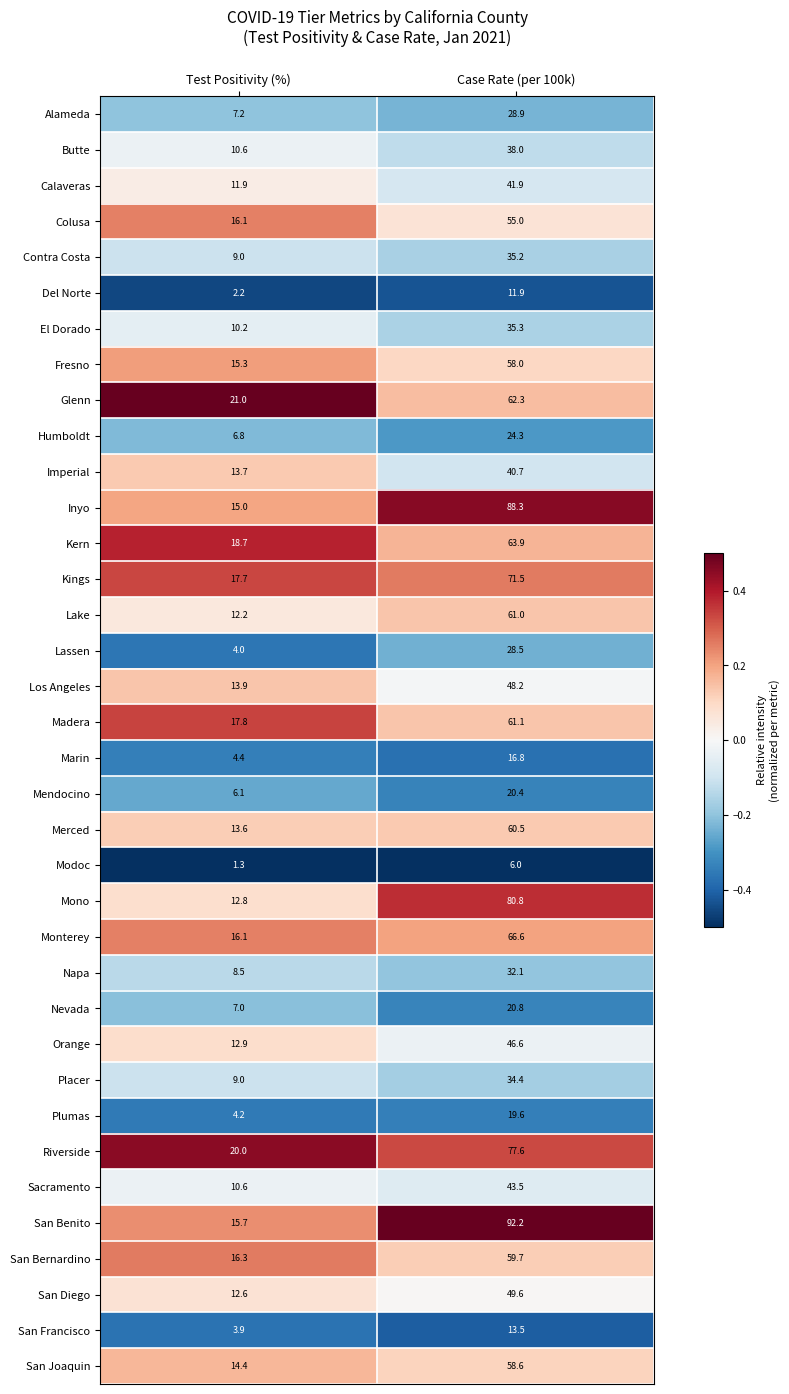

What is the spread (max minus min) of values at Case Rate (per 100k)?

86.2